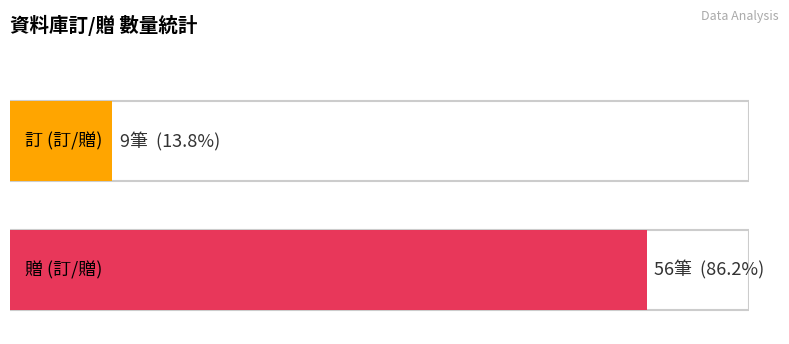

Count the values in the range 9 to 56.

2